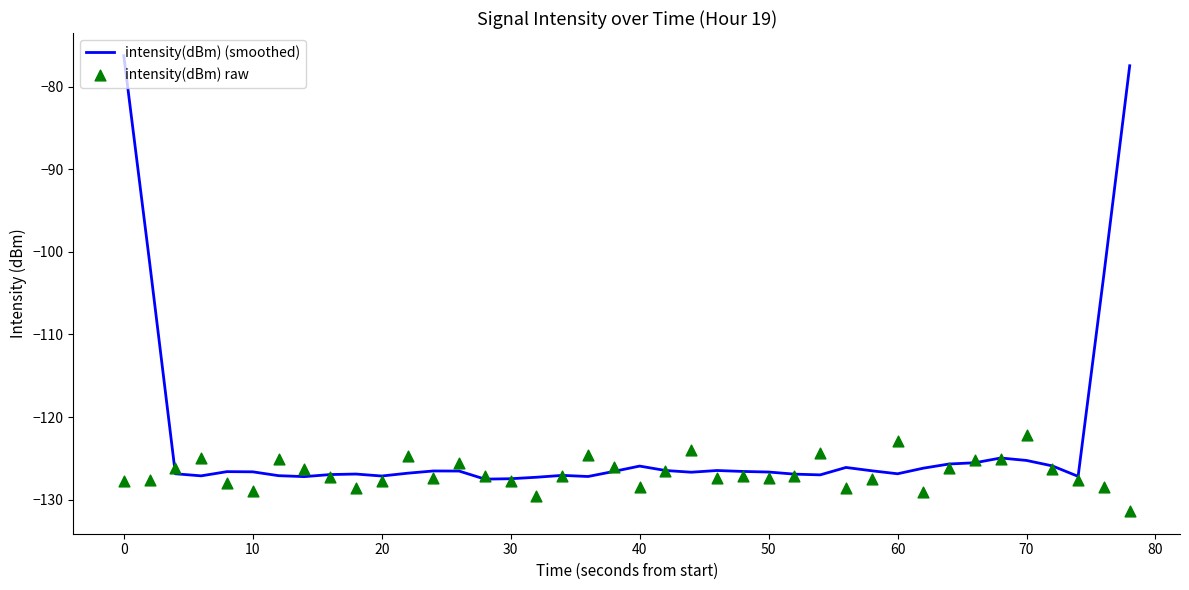

The intensity(dBm) (smoothed) series shows -76.3 at 0. True or false?

True